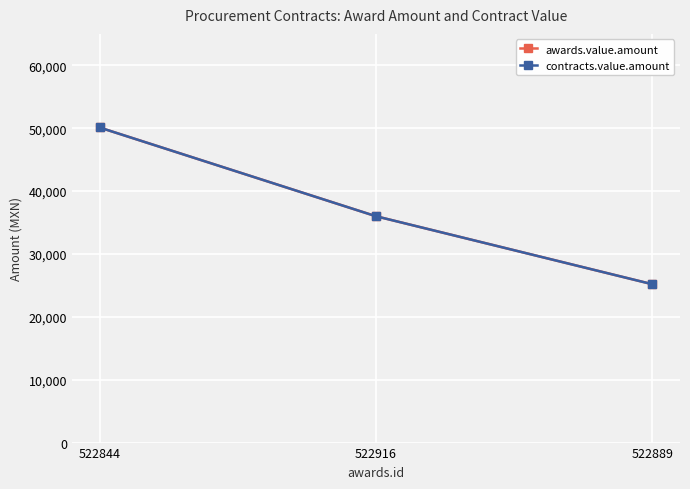

Does the chart display data point markers on the line(s)?

Yes